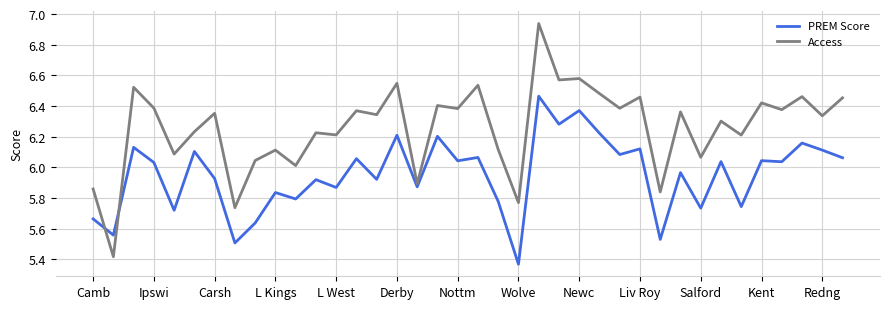

Count the number of categories in the chart.

38